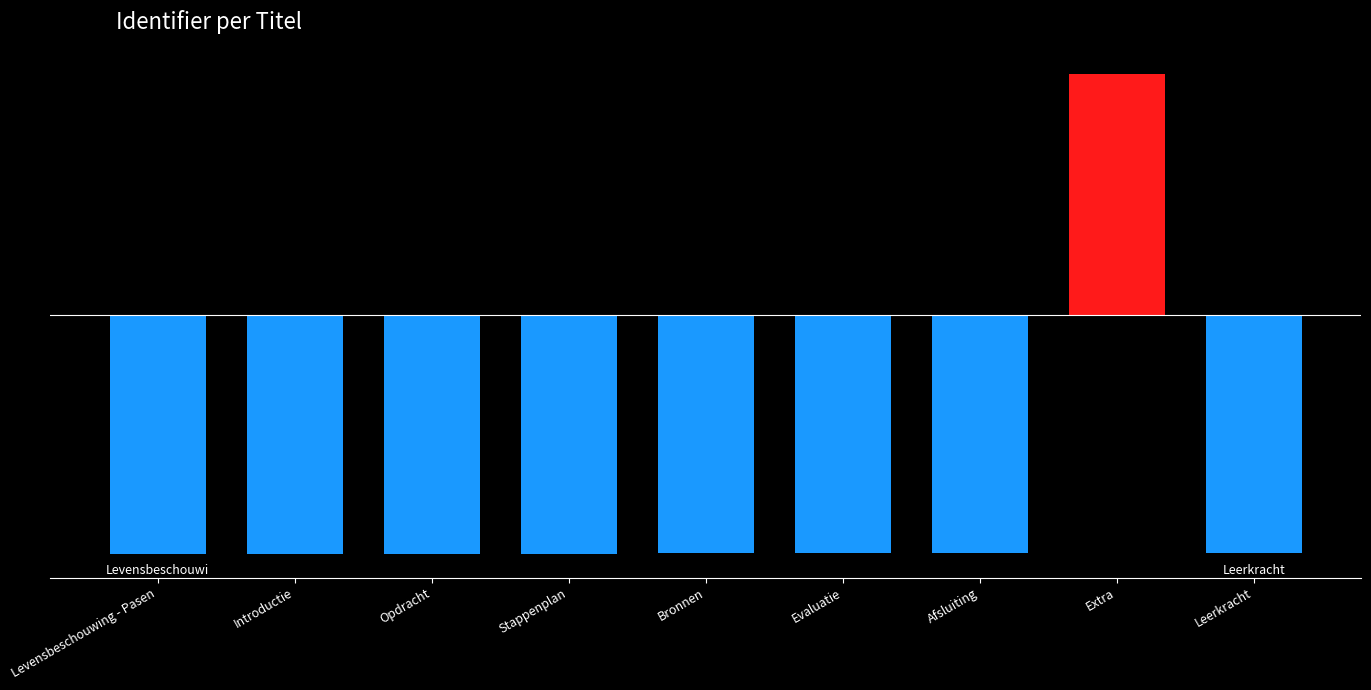

Count the number of categories in the chart.

9